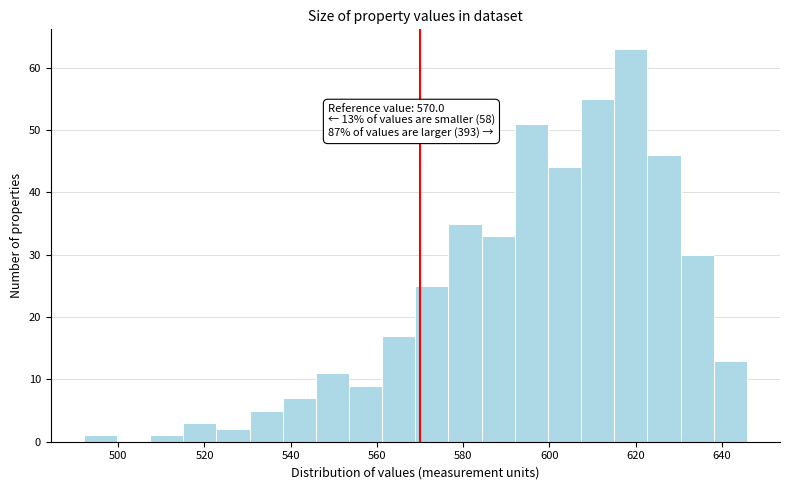

Read against the x-axis, roughly where is the centre of the tallest bar?

618